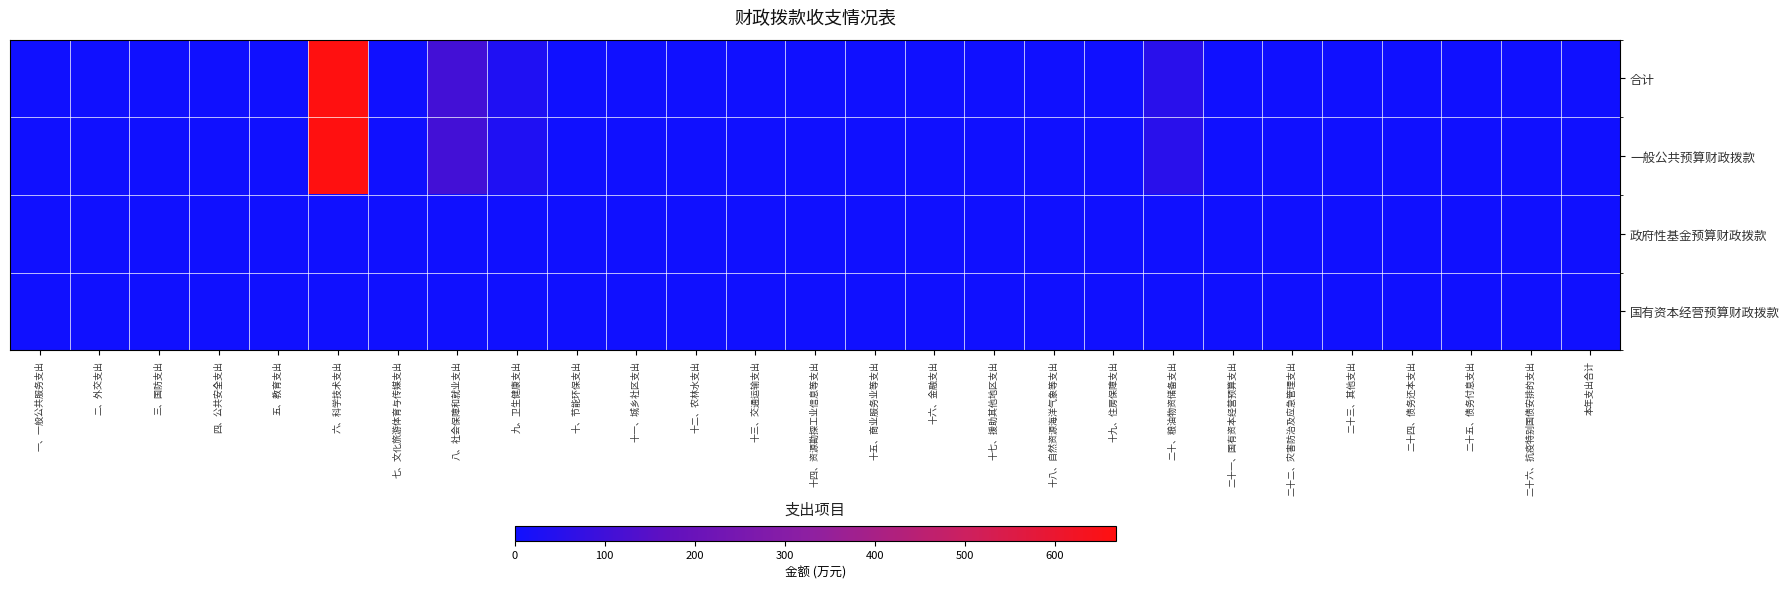

Reading left to right, what are all the values shown in this chart?

合计: 一、一般公共服务支出=0.0	二、外交支出=0.0	三、国防支出=0.0	四、公共安全支出=0.0	五、教育支出=0.0	六、科学技术支出=667.4	七、文化旅游体育与传媒支出=0.0	八、社会保障和就业支出=108.3	九、卫生健康支出=33.4	十、节能环保支出=0.0	十一、城乡社区支出=0.0	十二、农林水支出=0.0	十三、交通运输支出=0.0	十四、资源勘探工业信息等支出=0.0	十五、商业服务业等支出=0.0	十六、金融支出=0.0	十七、援助其他地区支出=0.0	十八、自然资源海洋气象等支出=0.0	十九、住房保障支出=0.0	二十、粮油物资储备支出=54.1	二十一、国有资本经营预算支出=0.0	二十二、灾害防治及应急管理支出=0.0	二十三、其他支出=0.0	二十四、债务还本支出=0.0	二十五、债务付息支出=0.0	二十六、抗疫特别国债安排的支出=0.0	本年支出合计=0.0
一般公共预算财政拨款: 一、一般公共服务支出=0.0	二、外交支出=0.0	三、国防支出=0.0	四、公共安全支出=0.0	五、教育支出=0.0	六、科学技术支出=667.4	七、文化旅游体育与传媒支出=0.0	八、社会保障和就业支出=108.3	九、卫生健康支出=33.4	十、节能环保支出=0.0	十一、城乡社区支出=0.0	十二、农林水支出=0.0	十三、交通运输支出=0.0	十四、资源勘探工业信息等支出=0.0	十五、商业服务业等支出=0.0	十六、金融支出=0.0	十七、援助其他地区支出=0.0	十八、自然资源海洋气象等支出=0.0	十九、住房保障支出=0.0	二十、粮油物资储备支出=54.1	二十一、国有资本经营预算支出=0.0	二十二、灾害防治及应急管理支出=0.0	二十三、其他支出=0.0	二十四、债务还本支出=0.0	二十五、债务付息支出=0.0	二十六、抗疫特别国债安排的支出=0.0	本年支出合计=0.0
政府性基金预算财政拨款: 一、一般公共服务支出=0.0	二、外交支出=0.0	三、国防支出=0.0	四、公共安全支出=0.0	五、教育支出=0.0	六、科学技术支出=0.0	七、文化旅游体育与传媒支出=0.0	八、社会保障和就业支出=0.0	九、卫生健康支出=0.0	十、节能环保支出=0.0	十一、城乡社区支出=0.0	十二、农林水支出=0.0	十三、交通运输支出=0.0	十四、资源勘探工业信息等支出=0.0	十五、商业服务业等支出=0.0	十六、金融支出=0.0	十七、援助其他地区支出=0.0	十八、自然资源海洋气象等支出=0.0	十九、住房保障支出=0.0	二十、粮油物资储备支出=0.0	二十一、国有资本经营预算支出=0.0	二十二、灾害防治及应急管理支出=0.0	二十三、其他支出=0.0	二十四、债务还本支出=0.0	二十五、债务付息支出=0.0	二十六、抗疫特别国债安排的支出=0.0	本年支出合计=0.0
国有资本经营预算财政拨款: 一、一般公共服务支出=0.0	二、外交支出=0.0	三、国防支出=0.0	四、公共安全支出=0.0	五、教育支出=0.0	六、科学技术支出=0.0	七、文化旅游体育与传媒支出=0.0	八、社会保障和就业支出=0.0	九、卫生健康支出=0.0	十、节能环保支出=0.0	十一、城乡社区支出=0.0	十二、农林水支出=0.0	十三、交通运输支出=0.0	十四、资源勘探工业信息等支出=0.0	十五、商业服务业等支出=0.0	十六、金融支出=0.0	十七、援助其他地区支出=0.0	十八、自然资源海洋气象等支出=0.0	十九、住房保障支出=0.0	二十、粮油物资储备支出=0.0	二十一、国有资本经营预算支出=0.0	二十二、灾害防治及应急管理支出=0.0	二十三、其他支出=0.0	二十四、债务还本支出=0.0	二十五、债务付息支出=0.0	二十六、抗疫特别国债安排的支出=0.0	本年支出合计=0.0